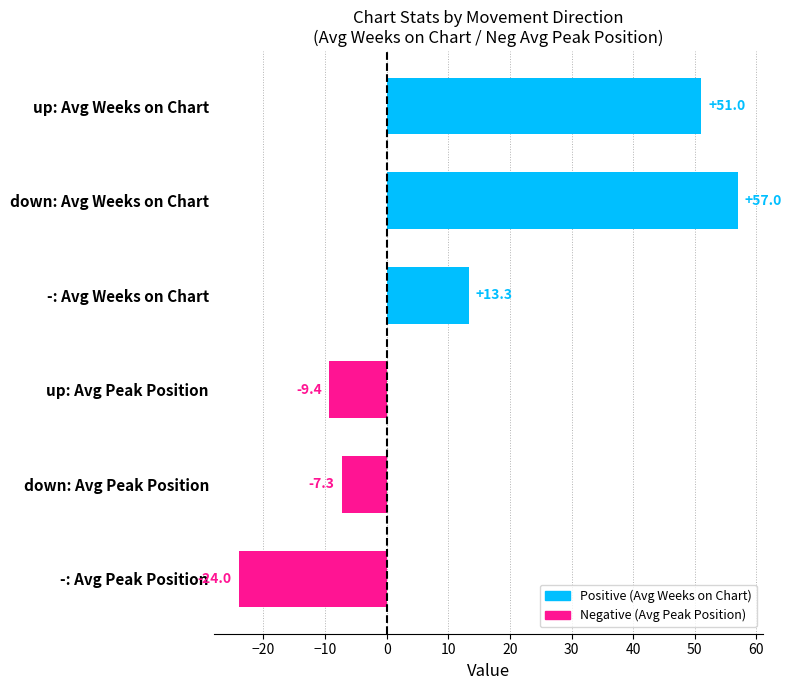

Are the bars grouped side by side (vs. stacked)?

No